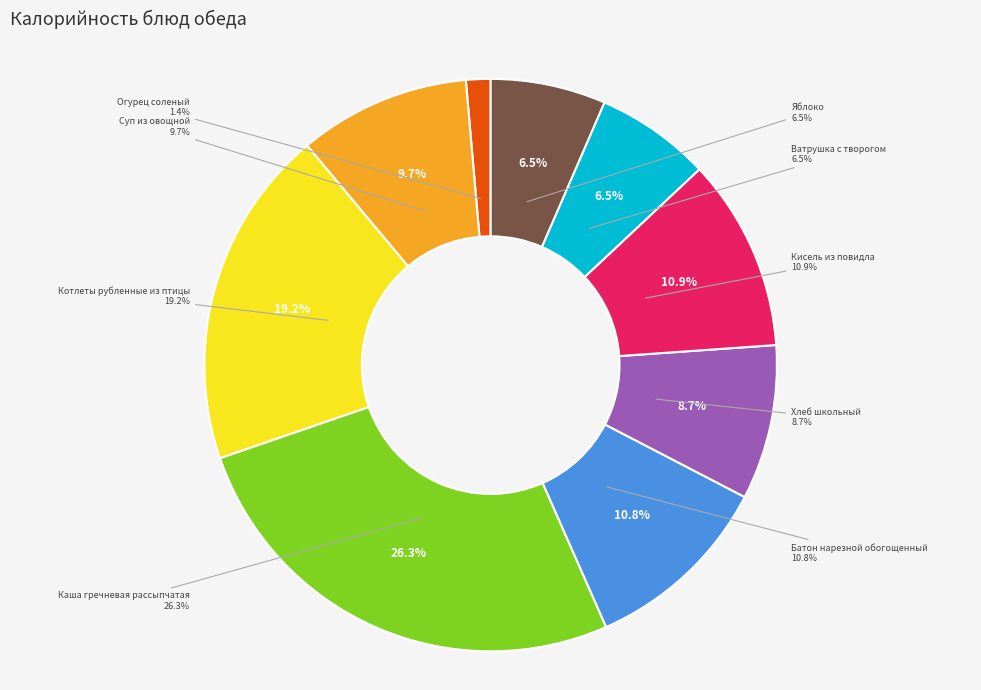

Which slice is the largest?

Каша гречневая рассыпчатая